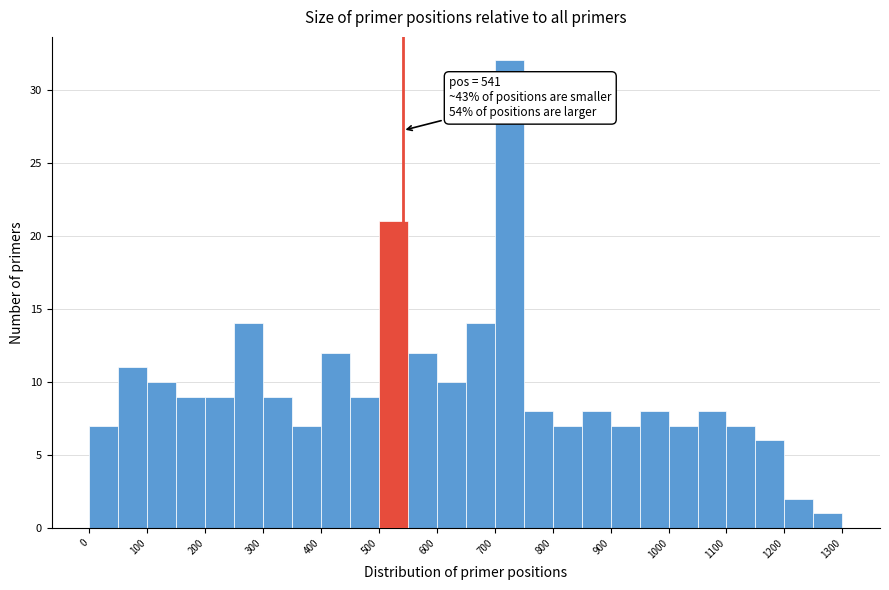

Over which range of the x-axis is the bar tallest?

700 to 750